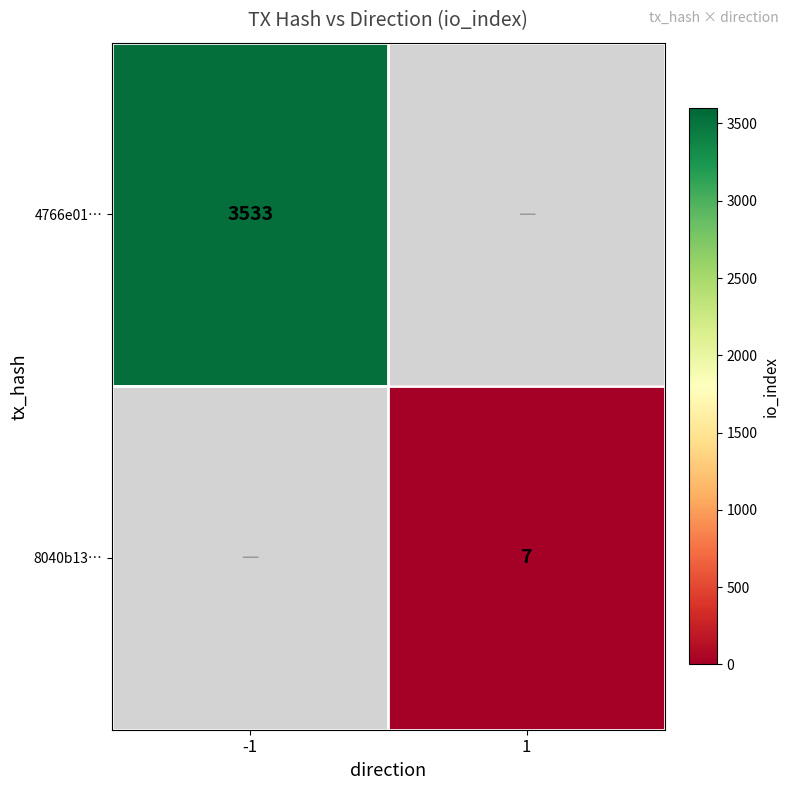

The value of 4766e01… at -1 is 3533. True or false?

True